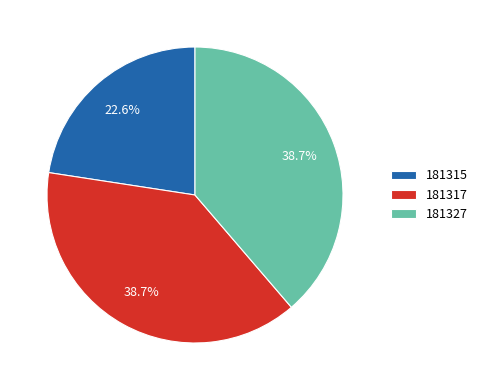

What is the total percentage of 181317 and 181315?

61.3%